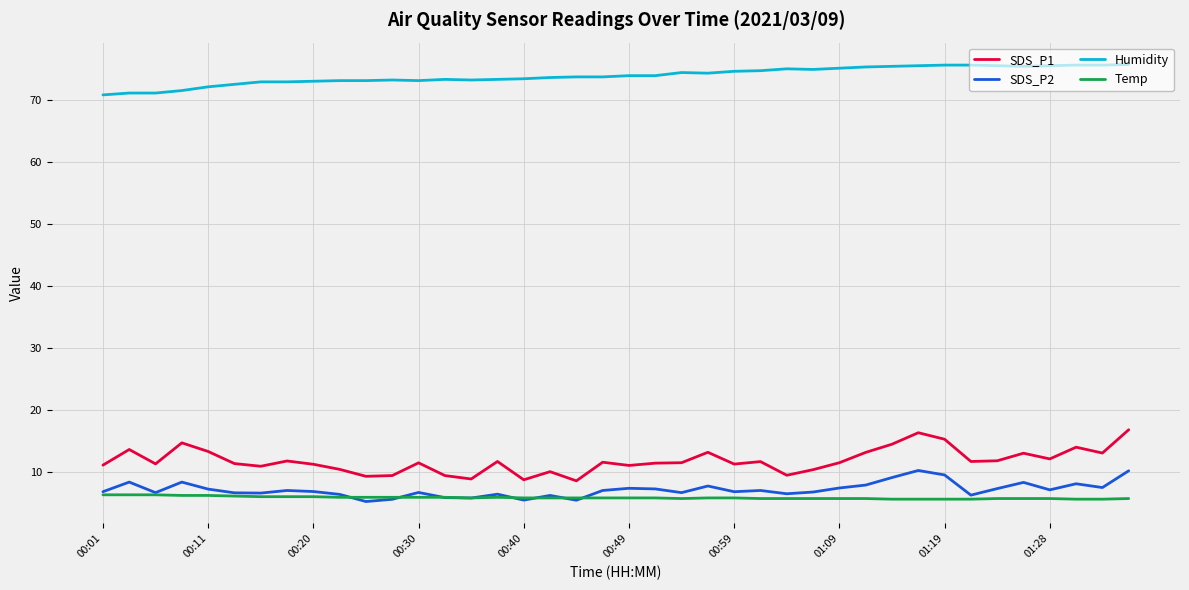

List the series in order of their peak value, highest first.

Humidity, SDS_P1, SDS_P2, Temp